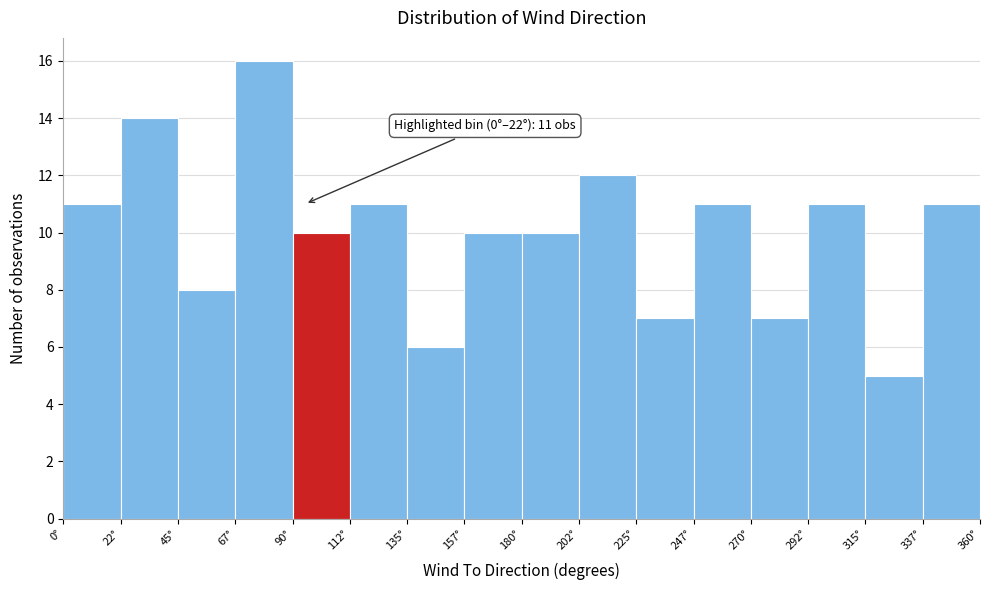

Over which range of the x-axis is the bar tallest?

67.5 to 90.0